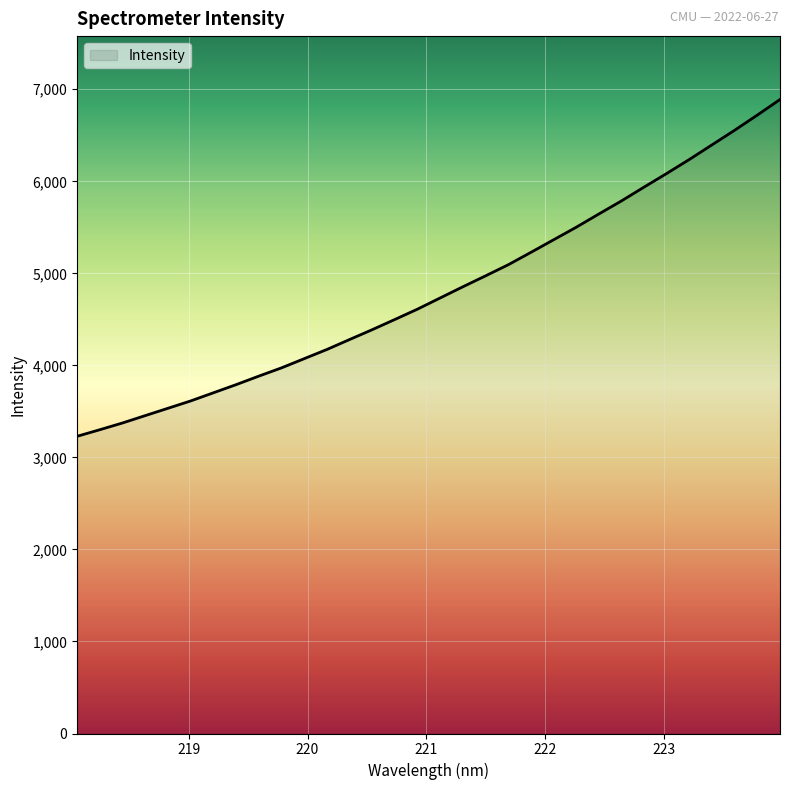

What is the smallest value displayed?

3229.6